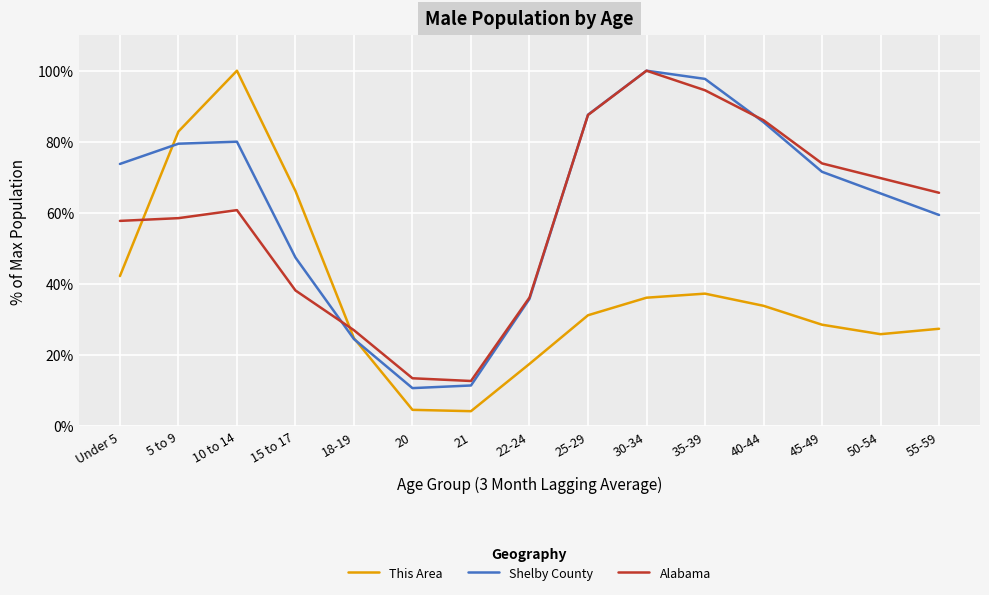

After their last crossing, which series has the higher values: Alabama or Shelby County?

Alabama